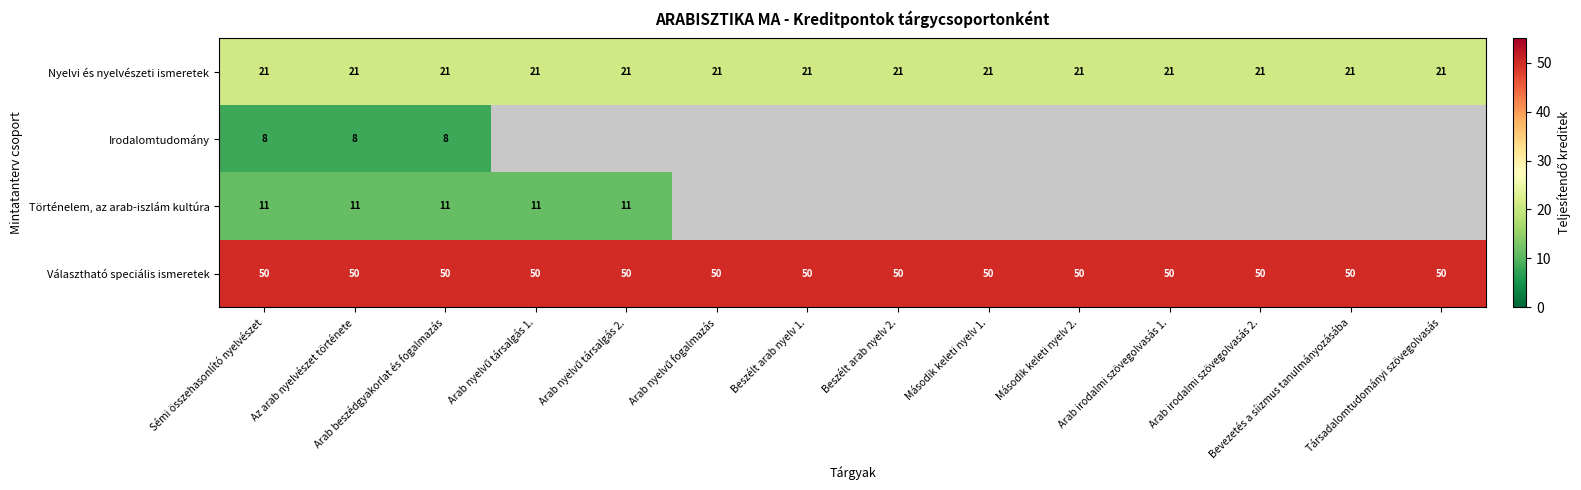

What is the average value of the Nyelvi és nyelvészeti ismeretek series?

21